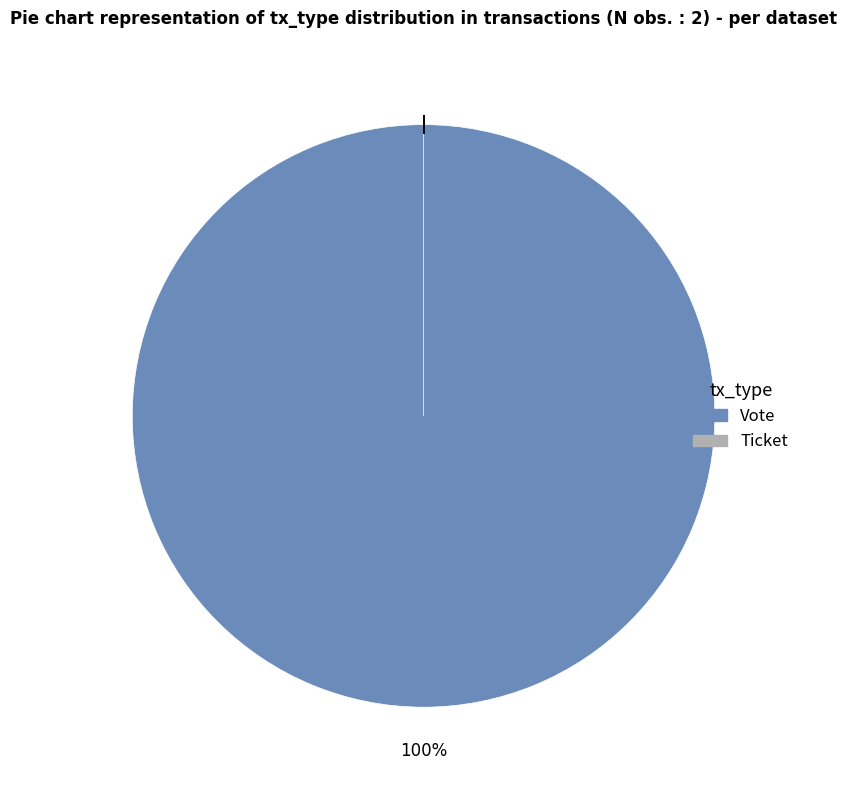

How many slices are in this pie chart?

2